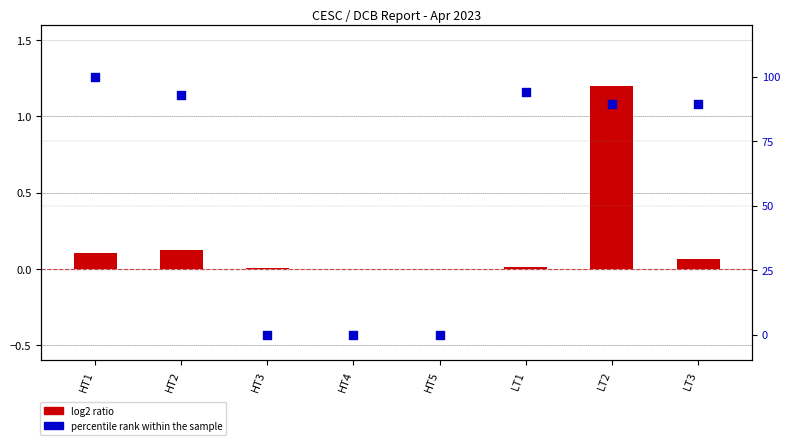

Which series has the largest Y range (max minus min)?

percentile rank within the sample